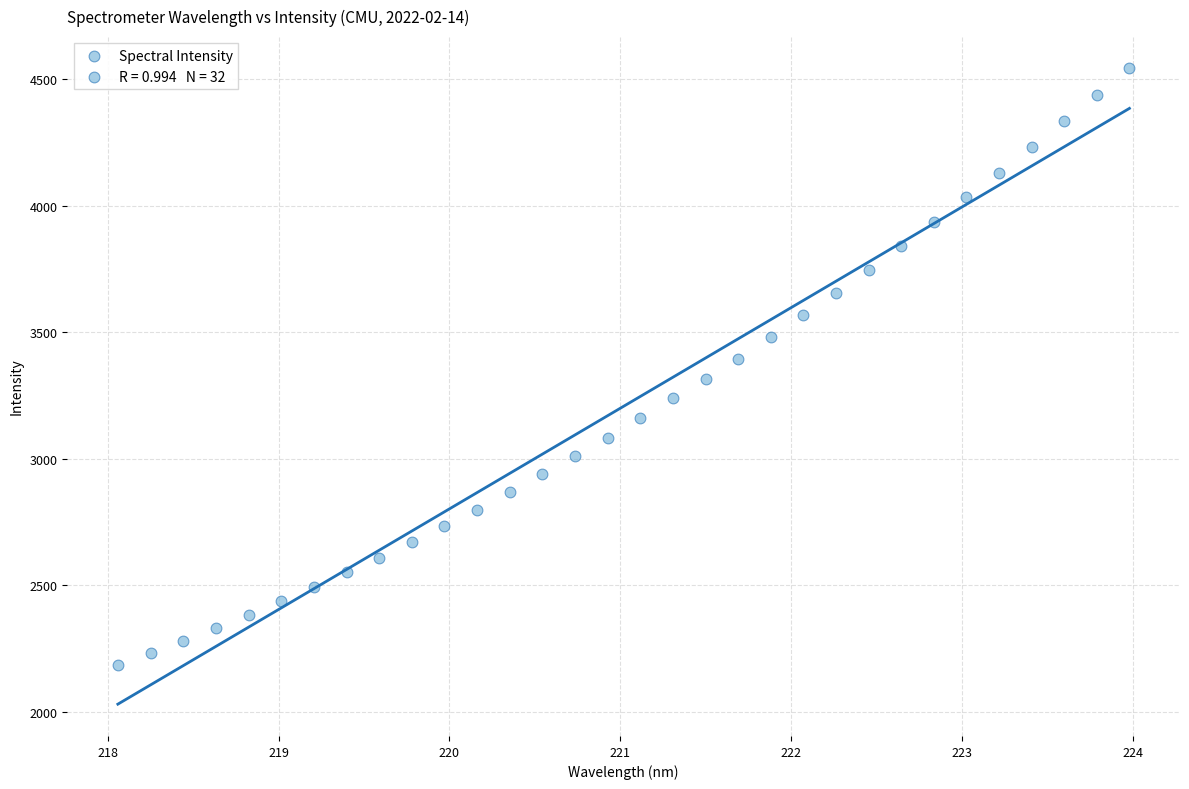

What is the range of Y values (max minus min)?

2359.2